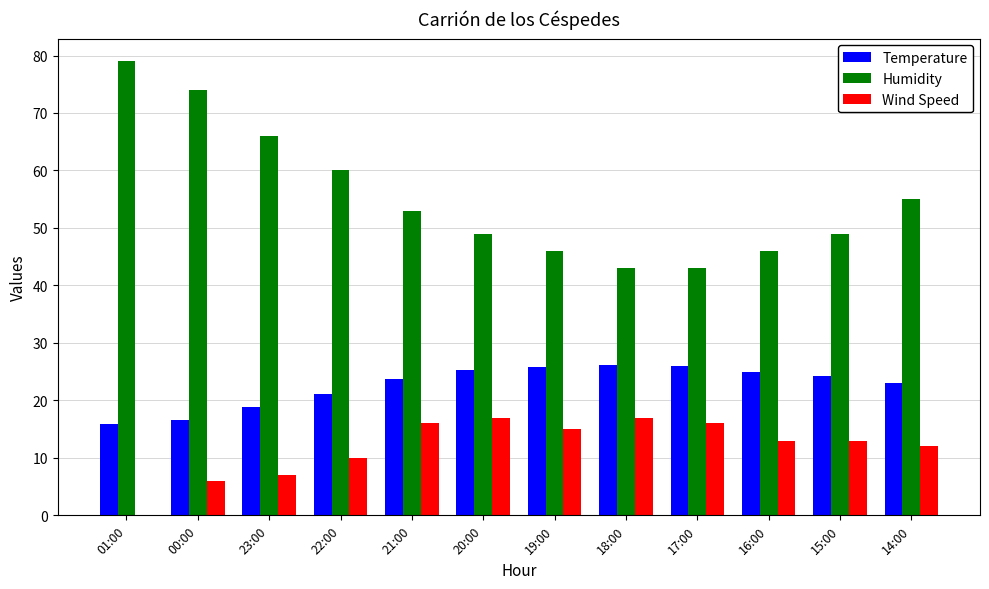

The value of Humidity at 19:00 is 28.9. True or false?

False